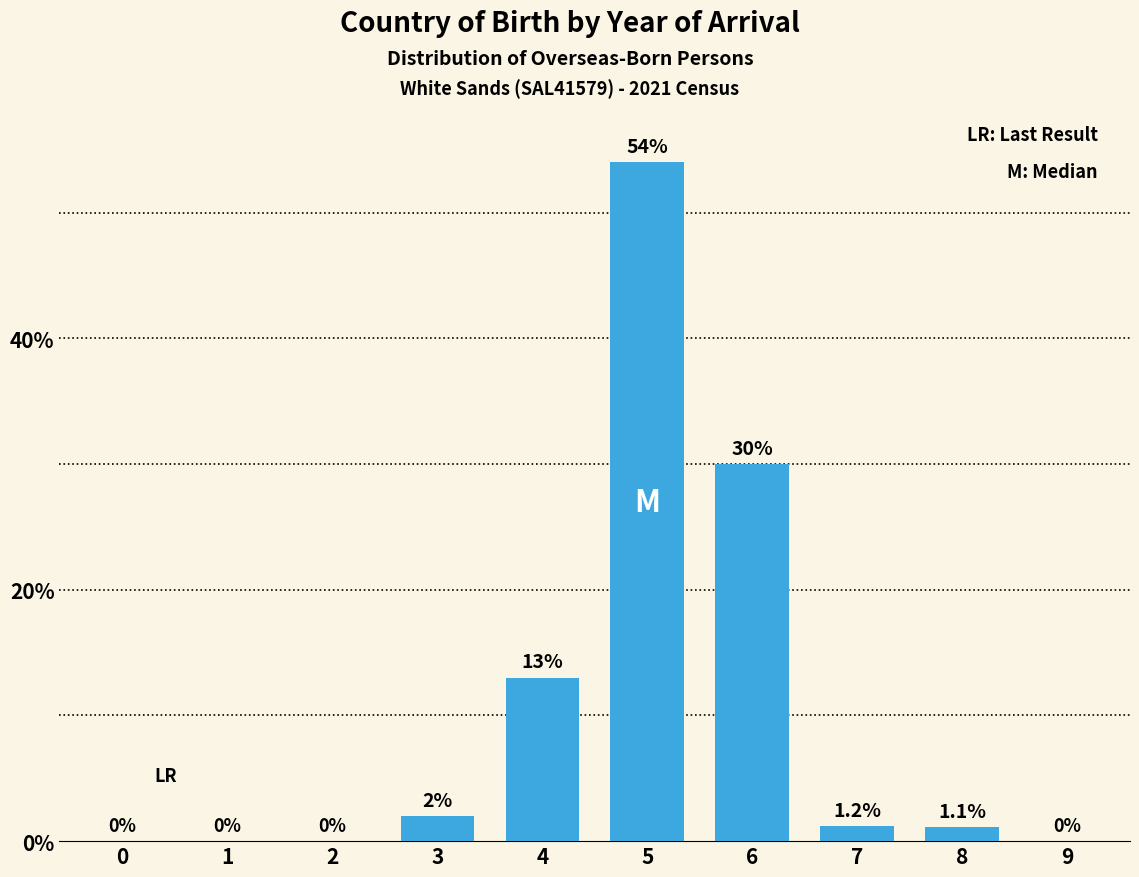

Reading left to right, extract all data points from this chart.

0=0.0	1=0.0	2=0.0	3=2.0	4=13.0	5=54.0	6=30.0	7=1.2	8=1.1	9=0.0